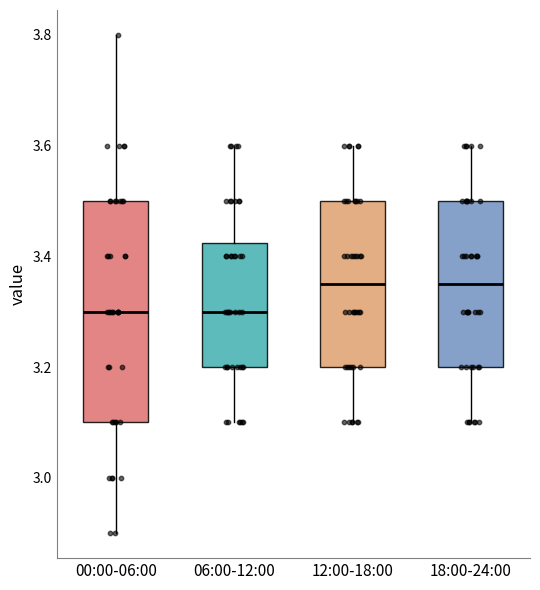

Comparing the boxes themselves (not the whiskers), which one is the tallest?

00:00-06:00